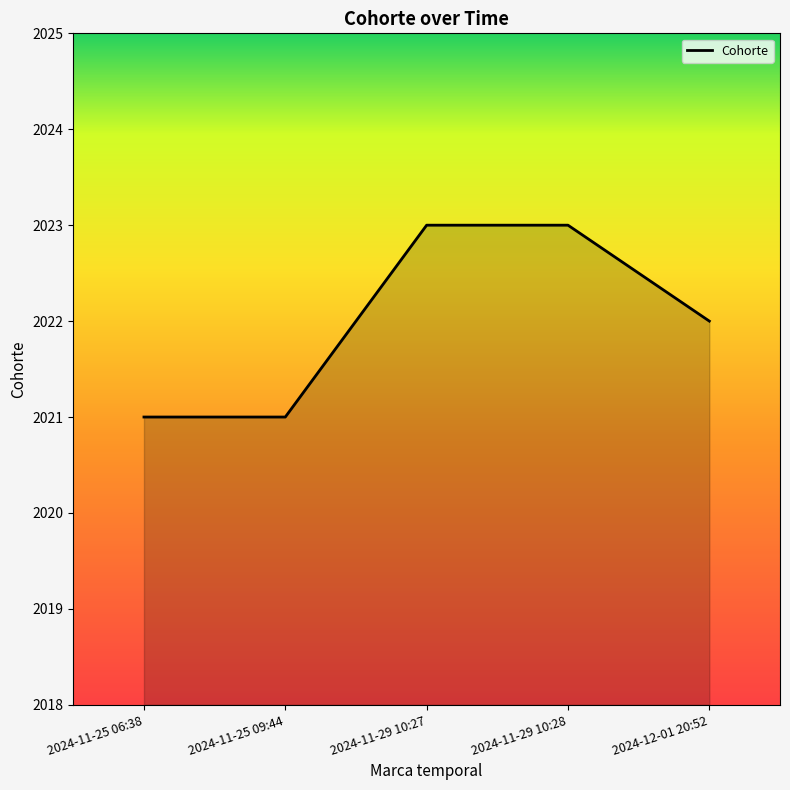

What is the minimum value shown in the chart?

2021